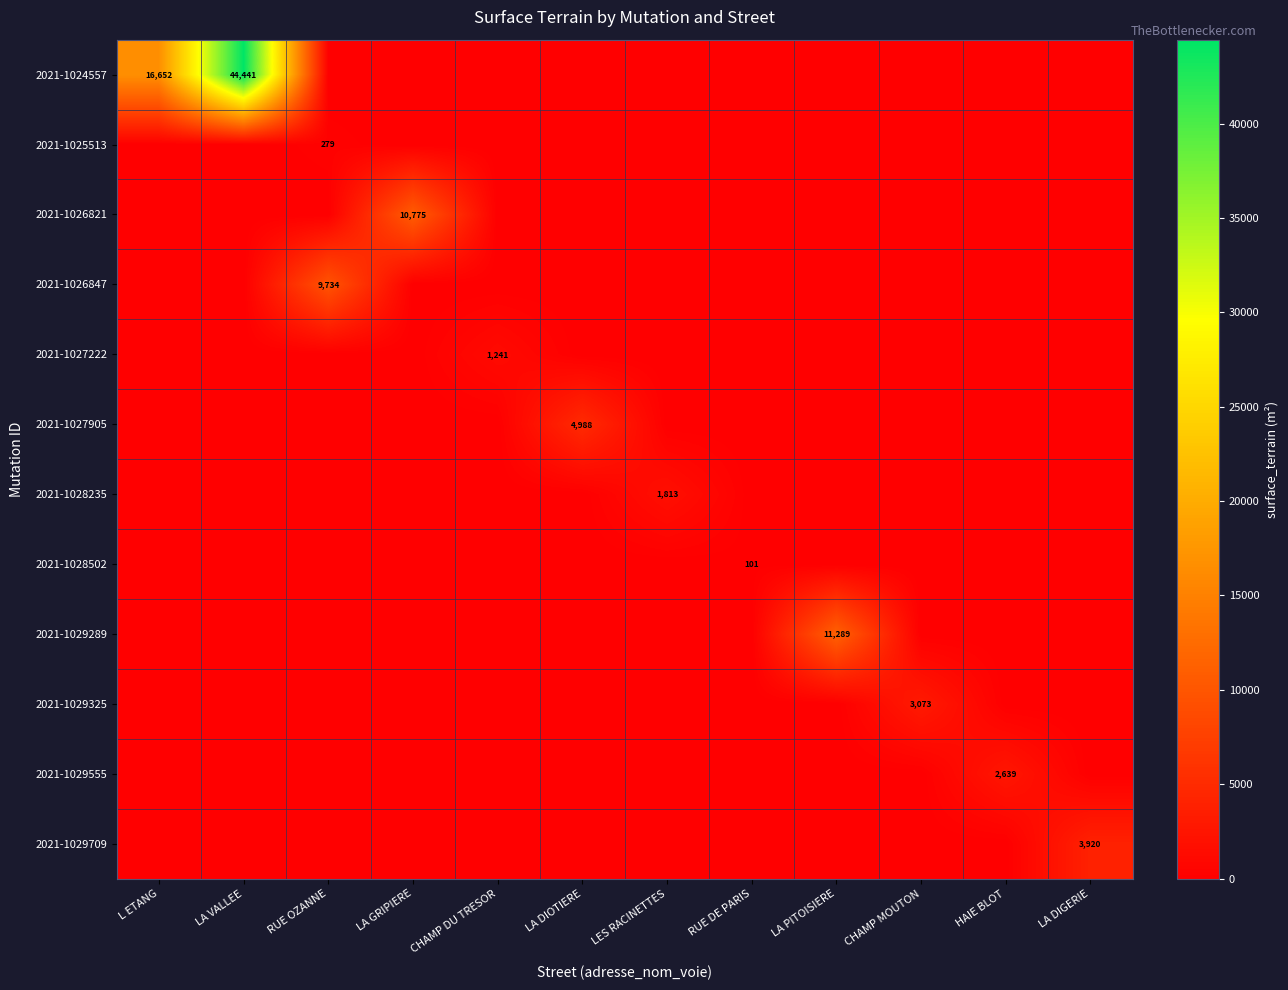

The 2021-1025513 series shows 183 at RUE OZANNE. True or false?

False